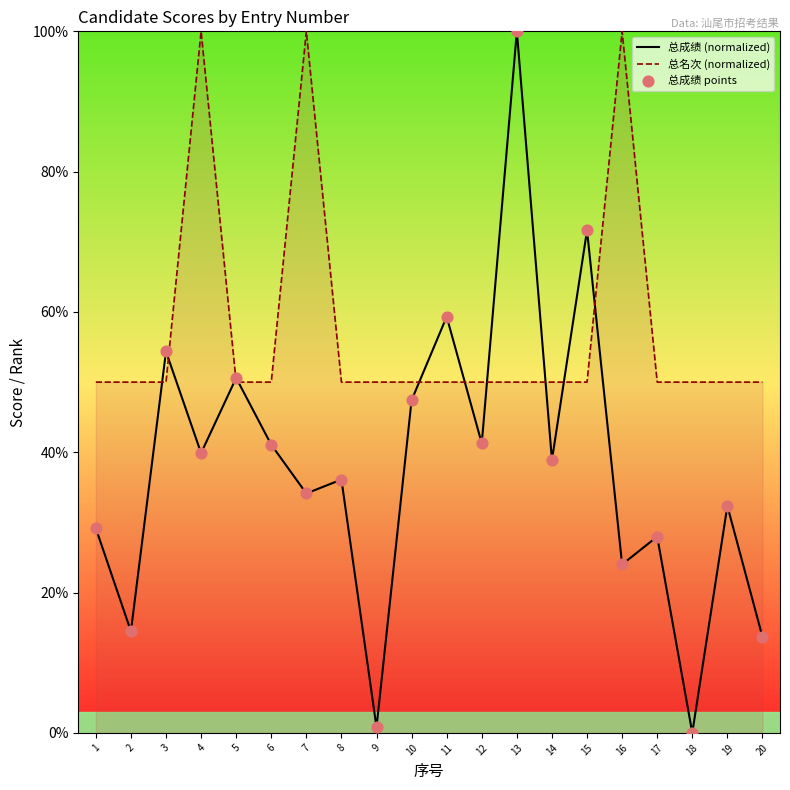

Which series reaches the maximum Y coordinate?

总成绩 (normalized)